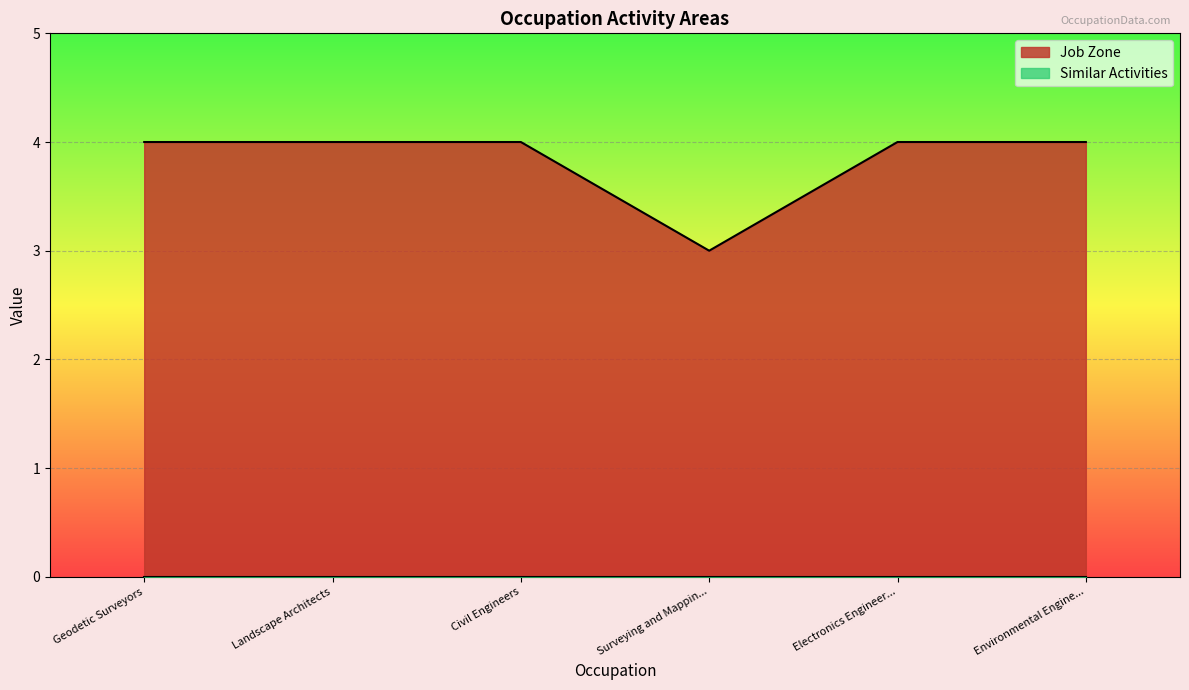

How many interior local valleys (lower than both neighbors) does the data have?

1